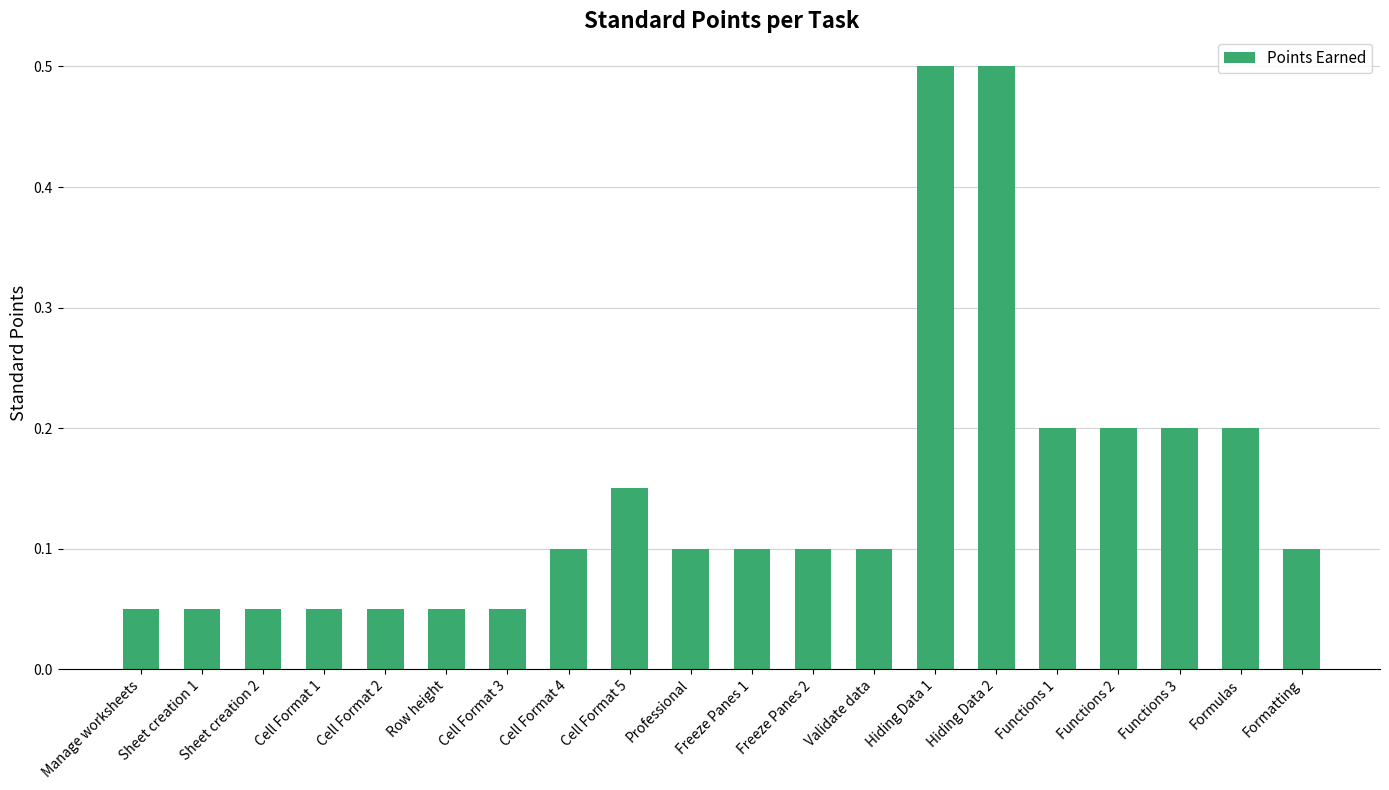

What position from the right is Sheet creation 2?

18